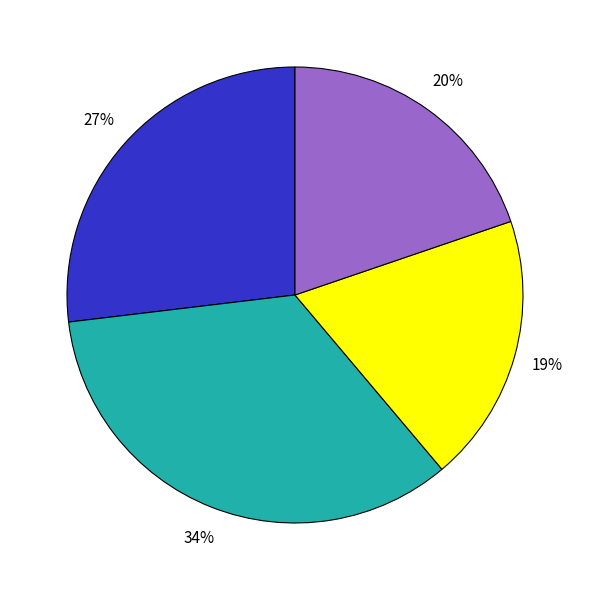

To the nearest percent, what is the average slice percentage?

25%